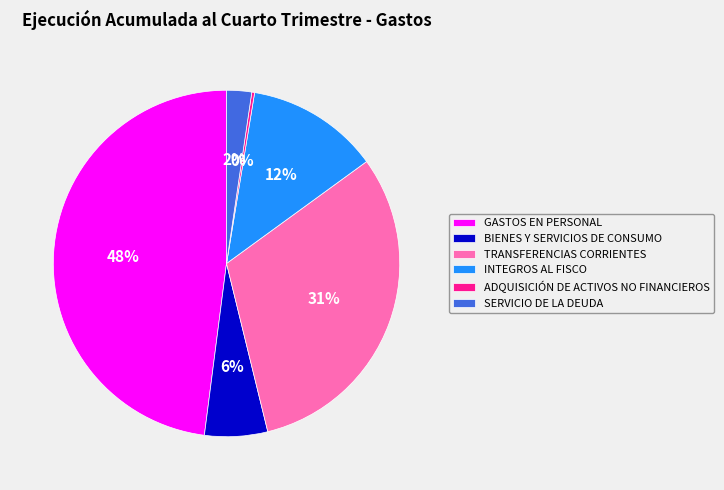

Is the sum of SERVICIO DE LA DEUDA and INTEGROS AL FISCO greater than half?

No